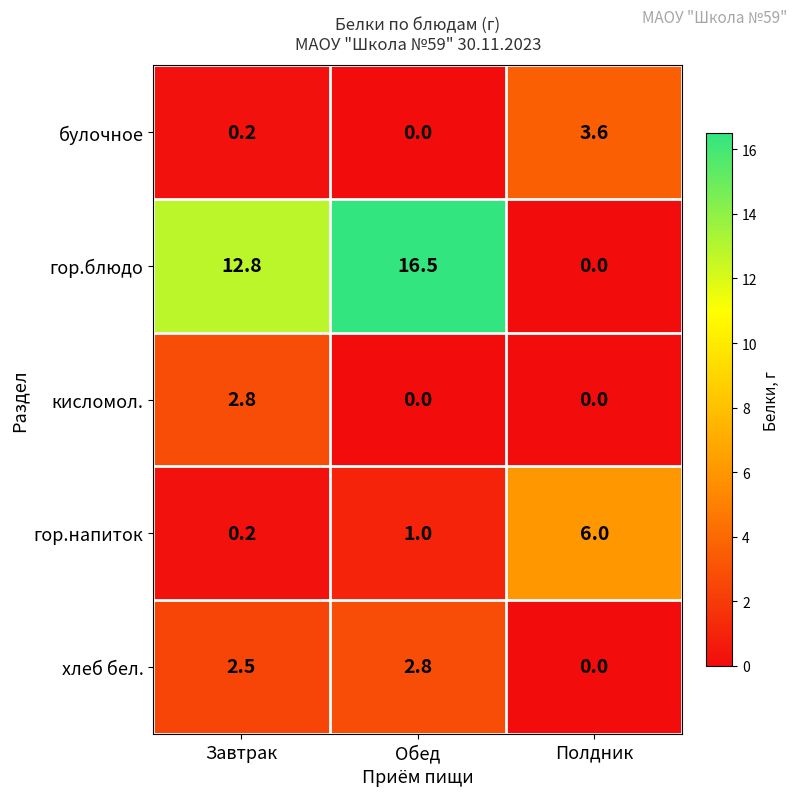

What is the difference between the булочное values at Завтрак and Полдник?

3.4